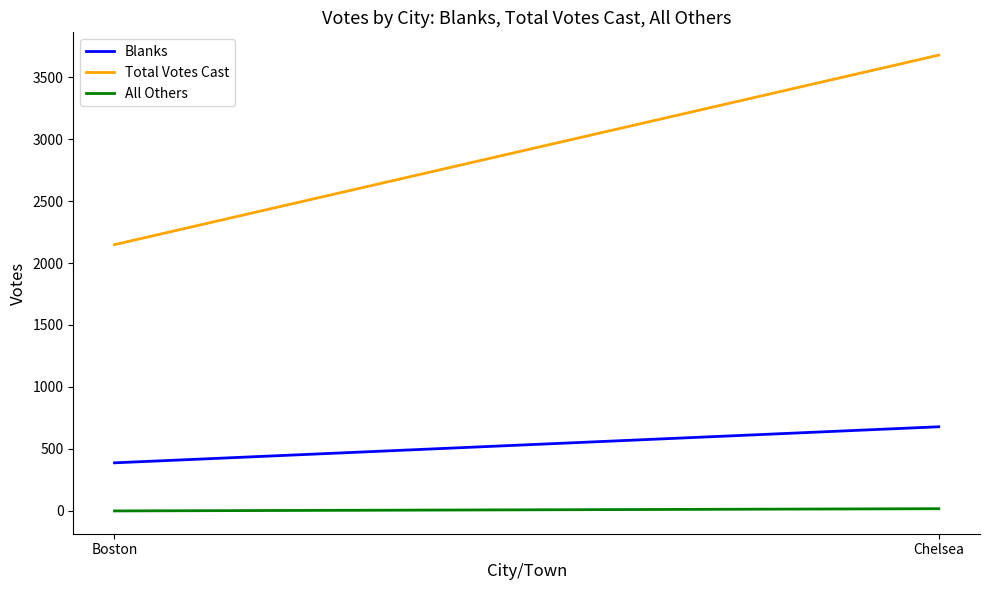

Rank the series by their maximum value, from lowest to highest.

All Others, Blanks, Total Votes Cast